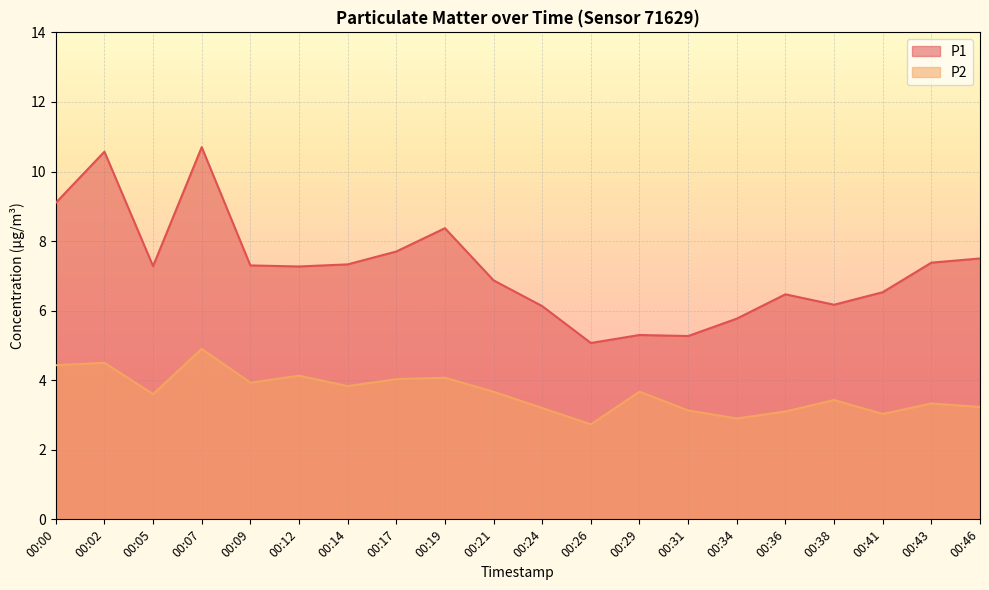

How many lines are shown in the chart?

2